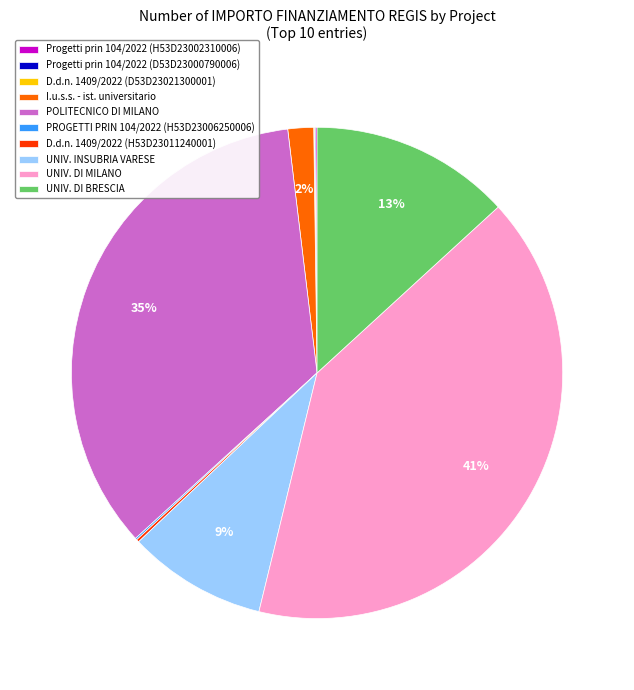

The UNIV. INSUBRIA VARESE slice represents 1% of the pie. True or false?

False